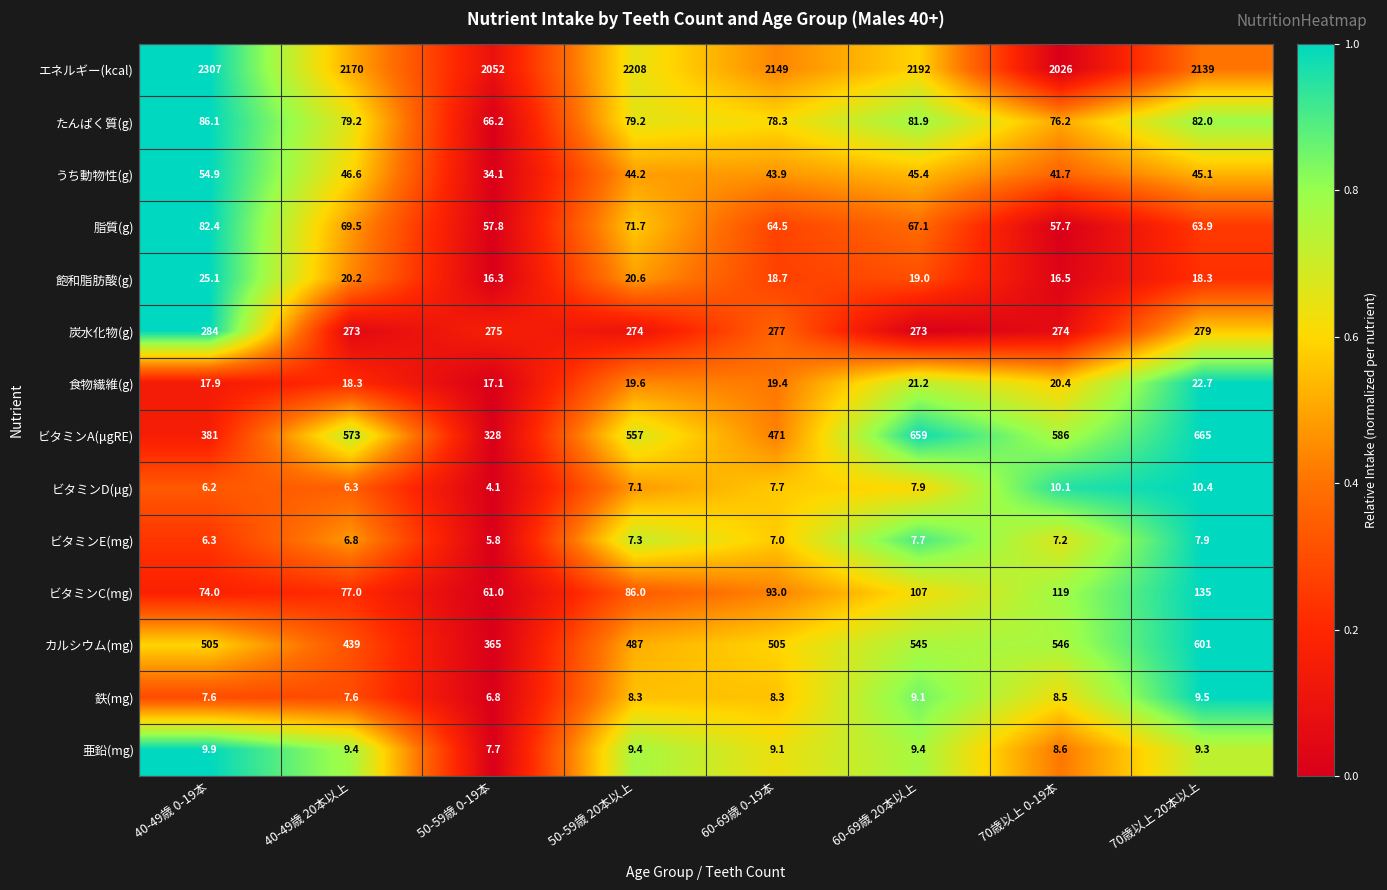

At how many categories does at least one series exceed 355?

8